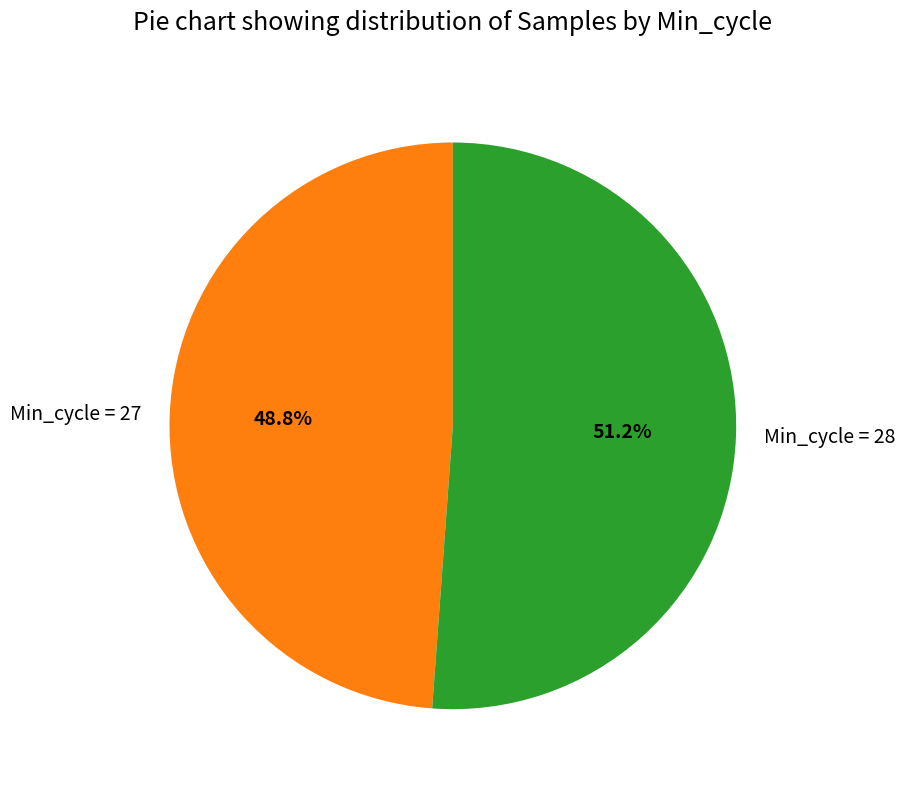

What portion of the pie excludes Min_cycle = 27?

51.2%